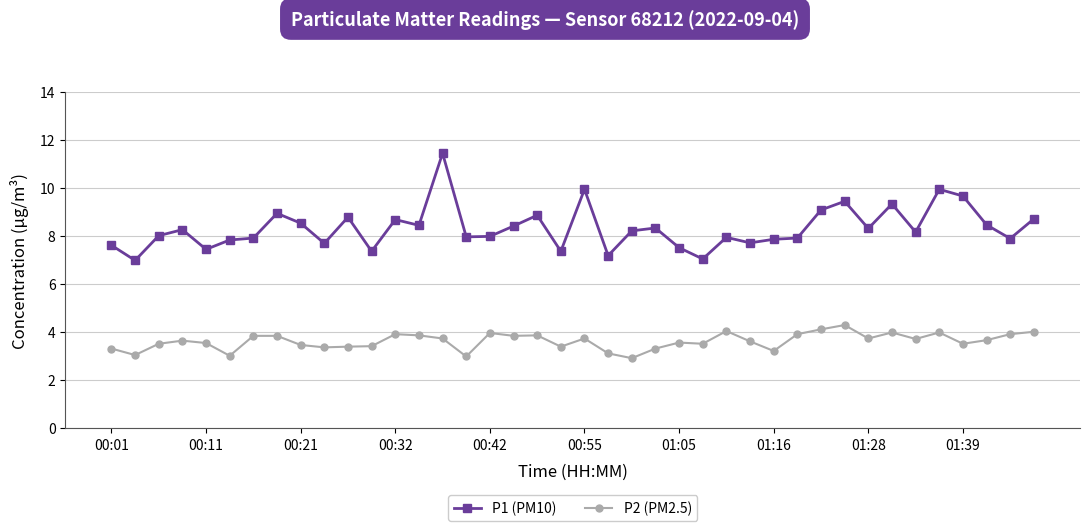

What is the lowest value of the P1 (PM10) series?

7.0